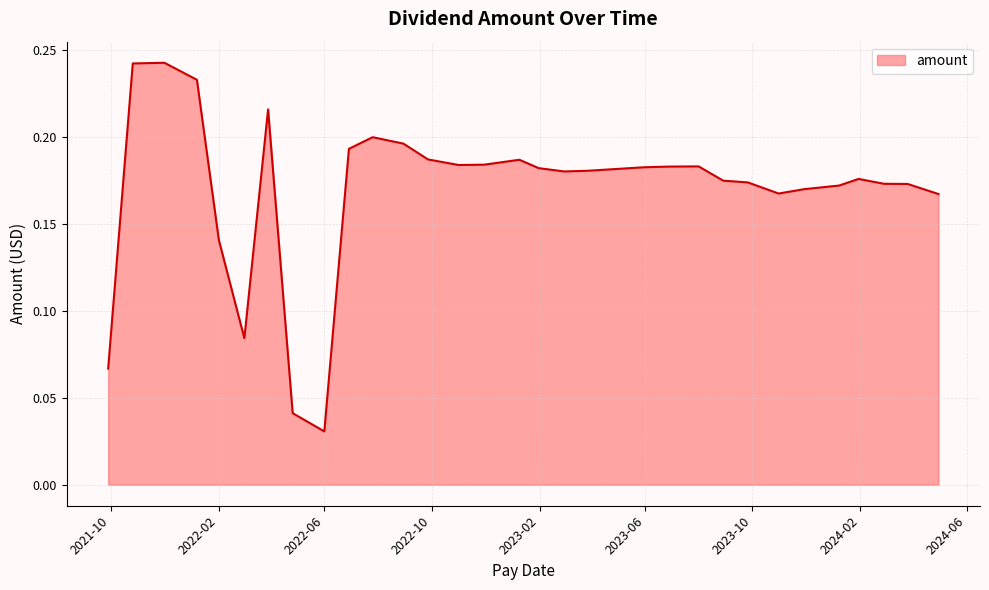

Which category has the lowest value across all series?

2022-06